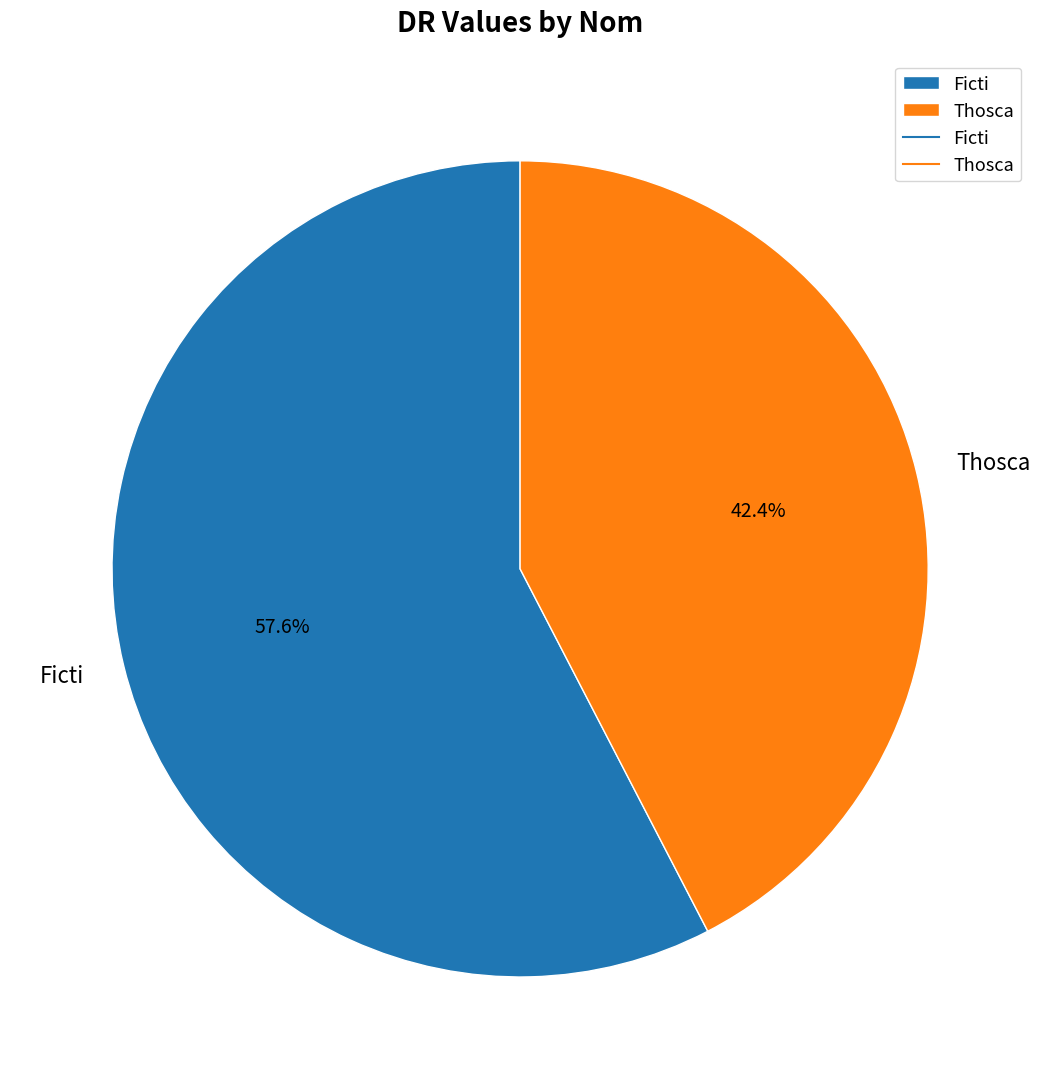

Which slice represents more than half of the pie?

Ficti